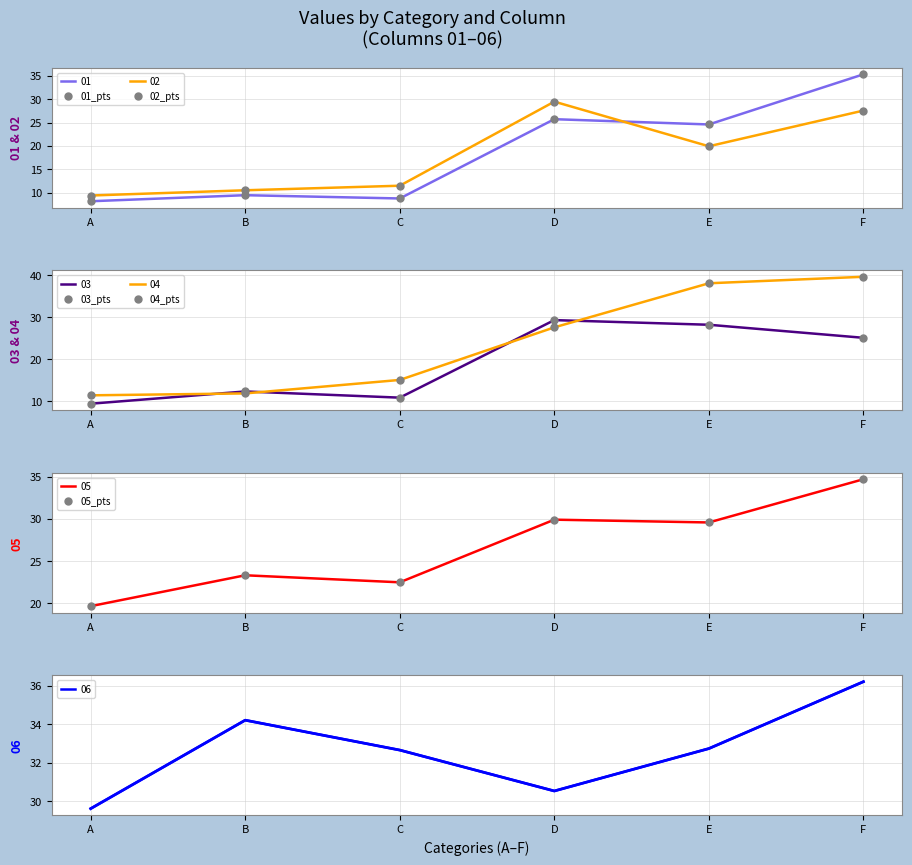

What is the spread (max minus min) of values at A?

11.5